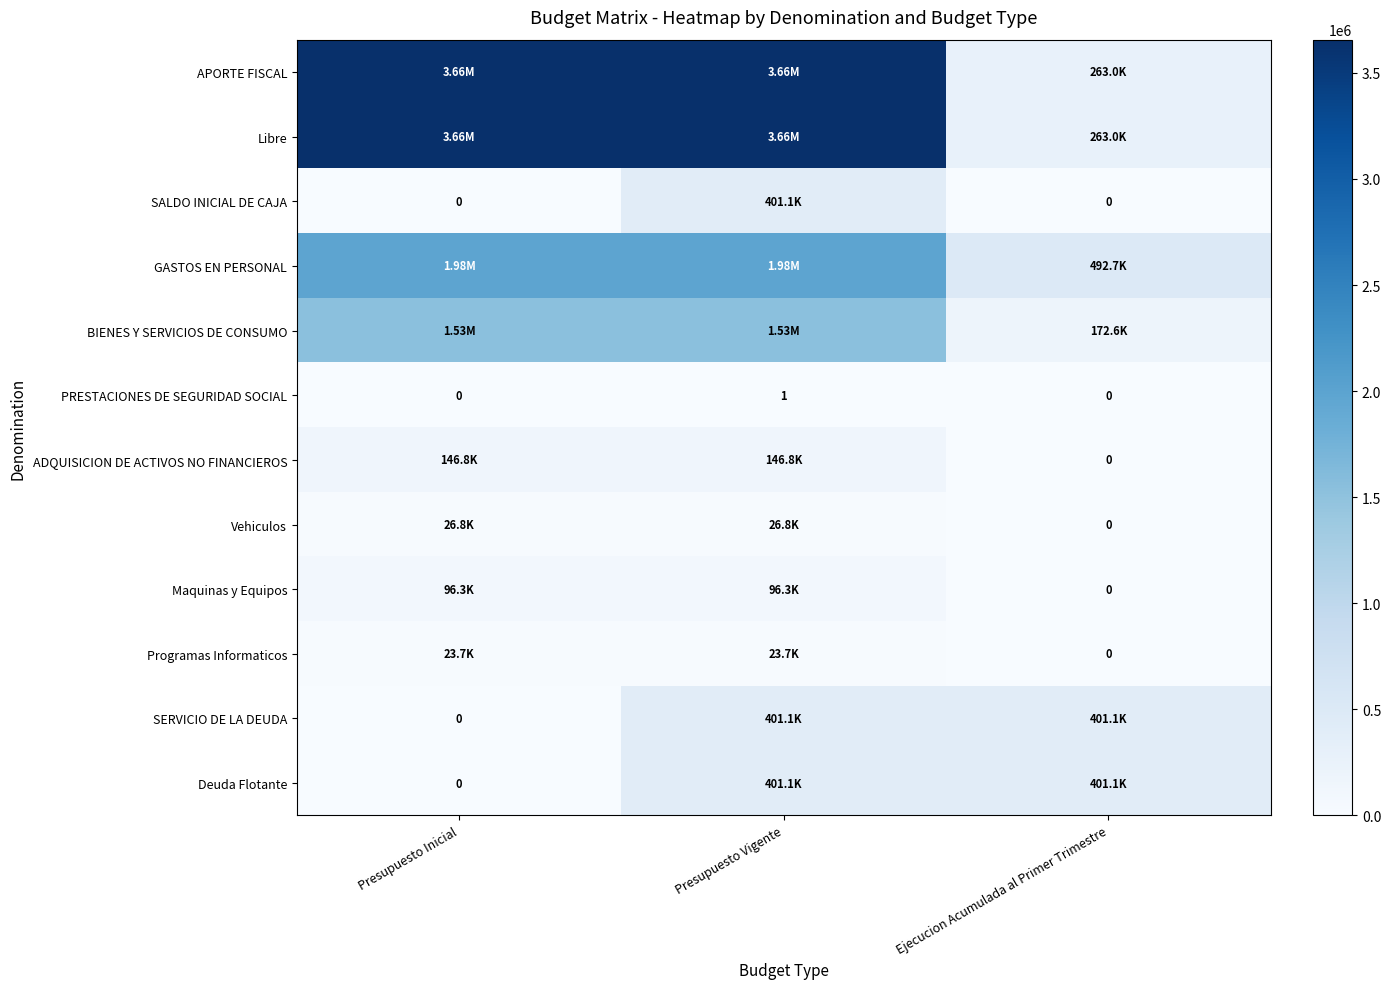

How many Deuda Flotante values are between 0 and 401085?

3